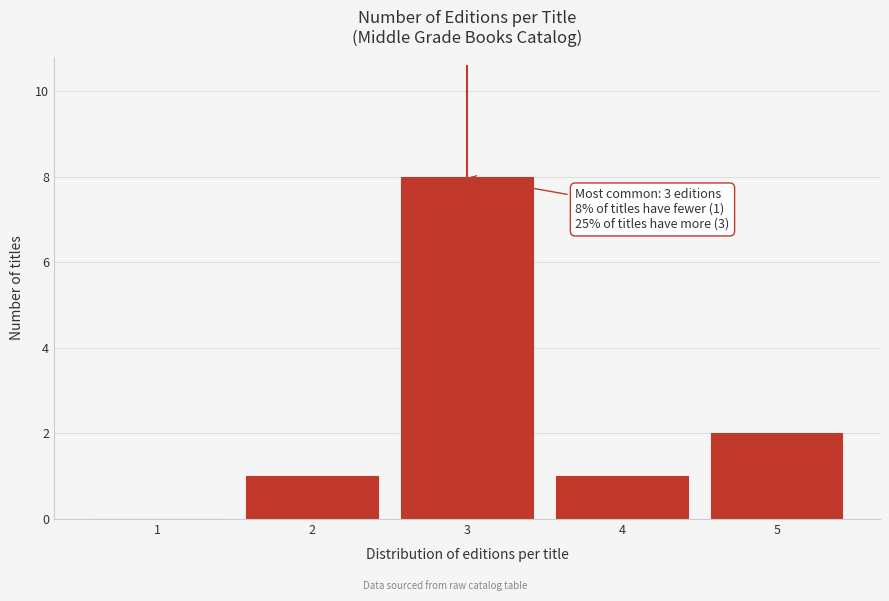

Reading left to right, list all the values displayed in this chart.

1=0	2=1	3=8	4=1	5=2